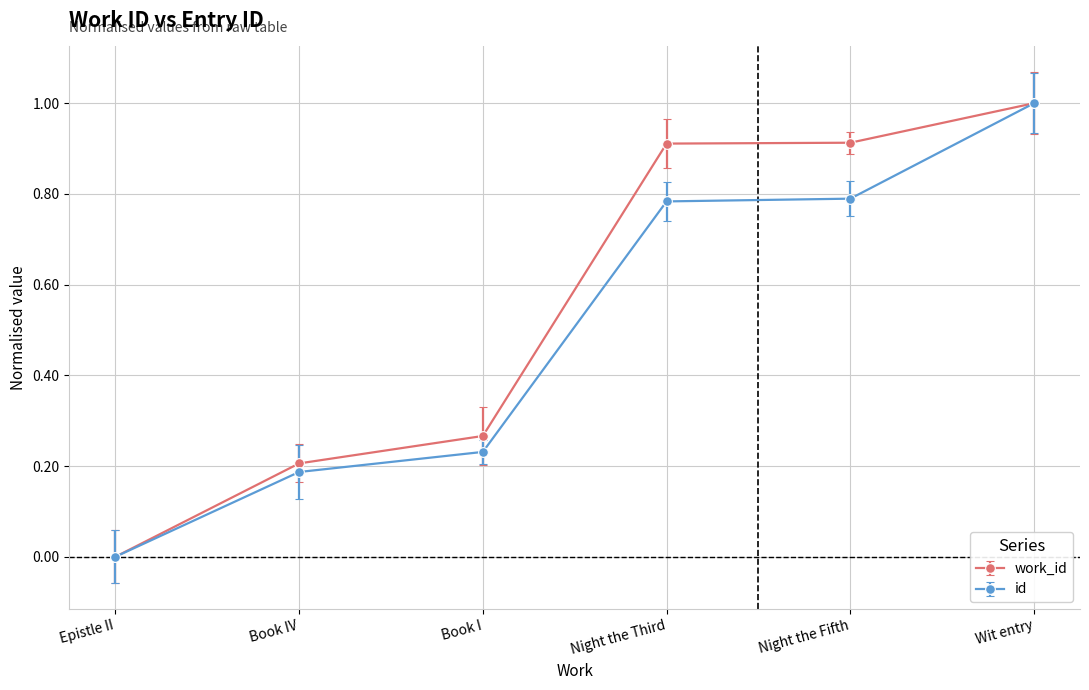

What position from the right is Night the Fifth?

2